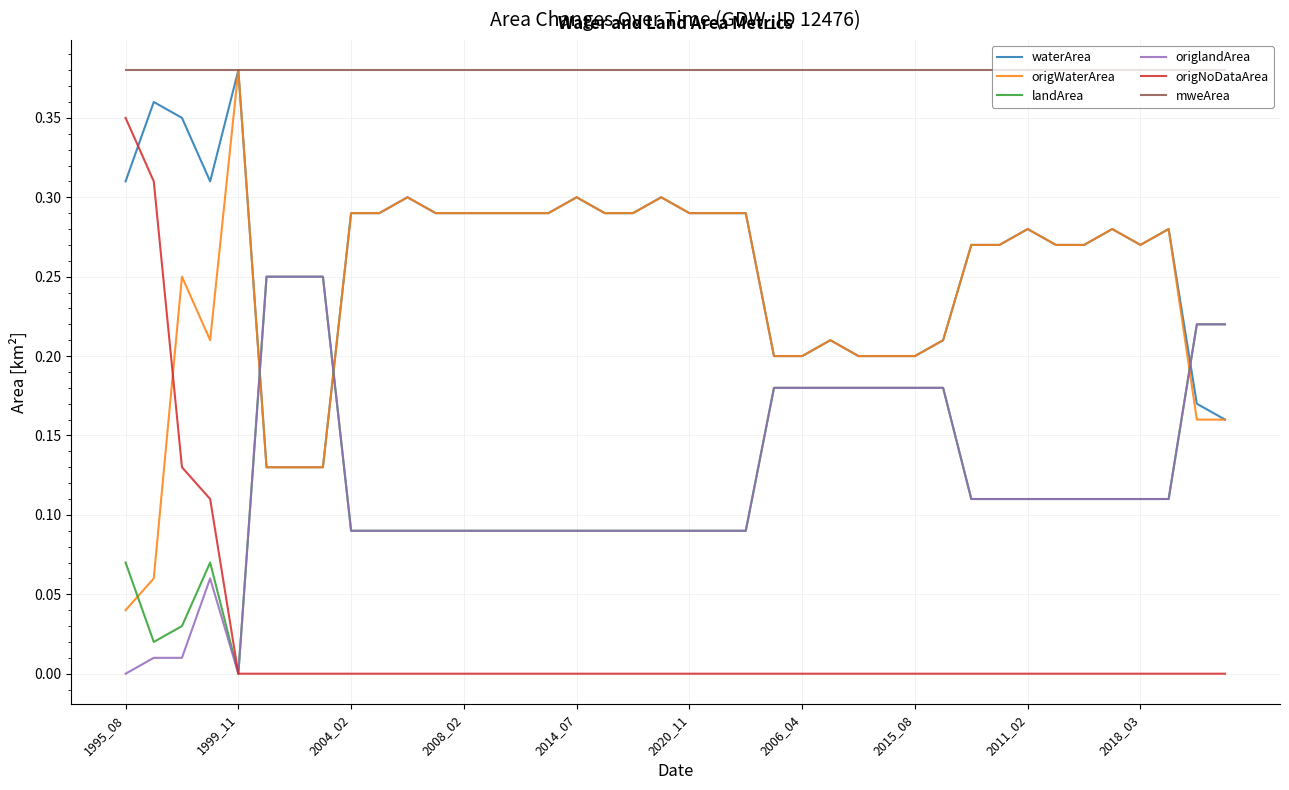

True or false: mweArea and landArea intersect in this chart.

False